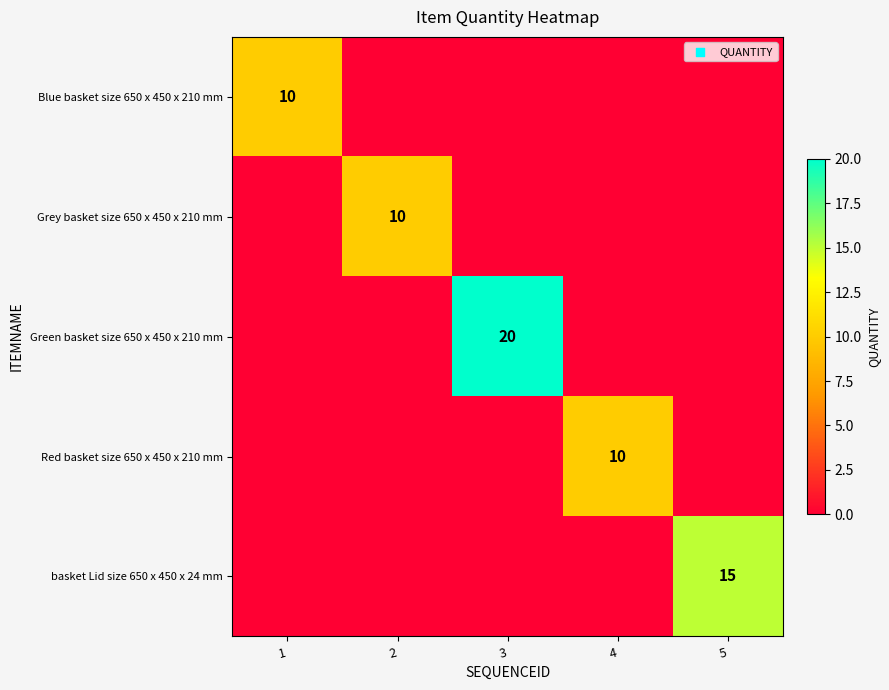

The value of Grey basket size 650 x 450 x 210 mm at 2 is 10. True or false?

True